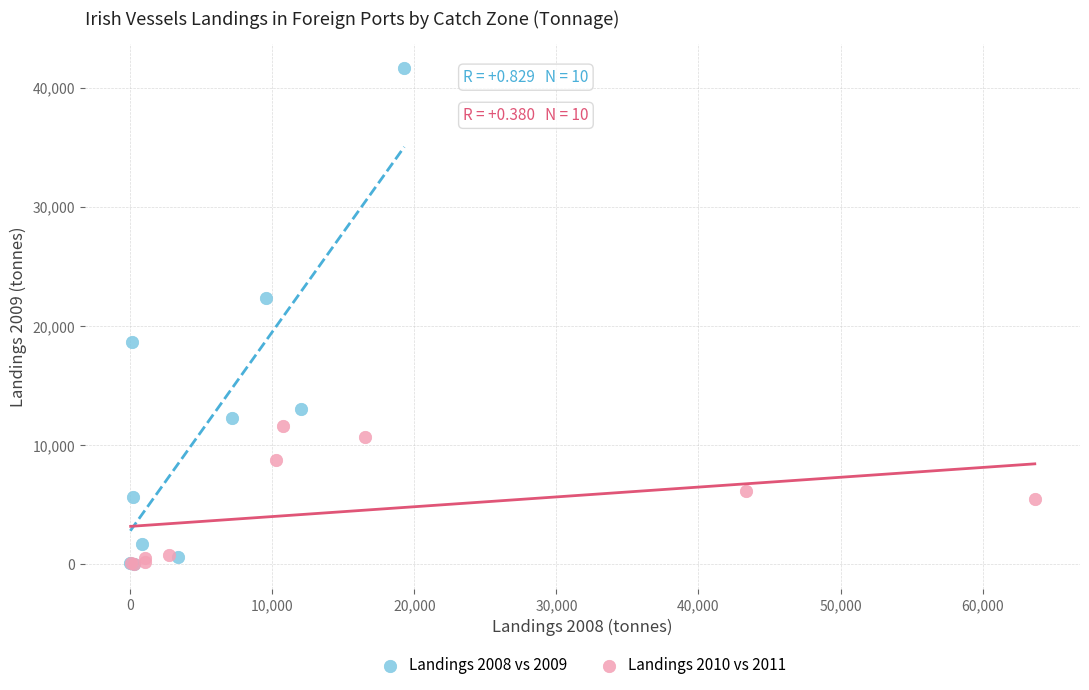

Which series has the largest Y range (max minus min)?

Landings 2008 vs 2009